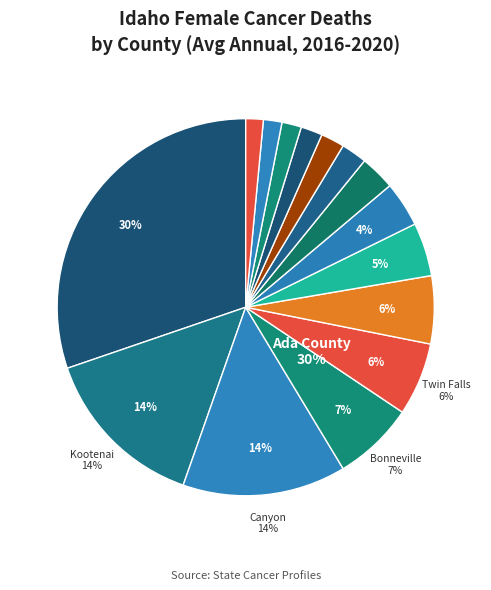

To the nearest percent, what portion does Bingham County represent?

3%